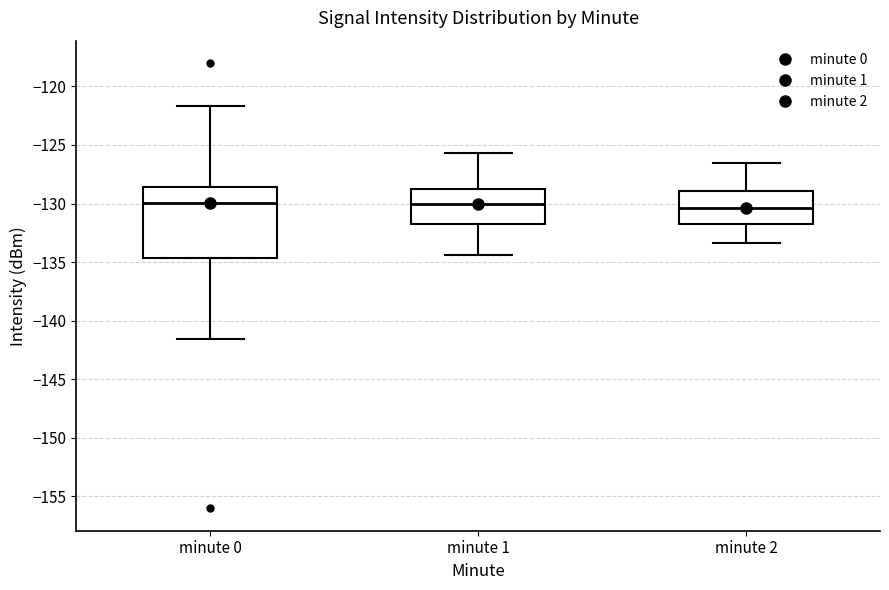

Reading left to right, read every box against the y-axis: the position of its median line, the range the box covers, and the ends of its whiskers. The values are not printed on the chart, so give them approximately, as read against the axis.

minute 0: median -130.0, box -134.5 to -128.5, whiskers -141.5 to -121.5
minute 1: median -130.0, box -131.5 to -128.5, whiskers -134.5 to -125.5
minute 2: median -130.5, box -132.0 to -129.0, whiskers -133.5 to -126.5